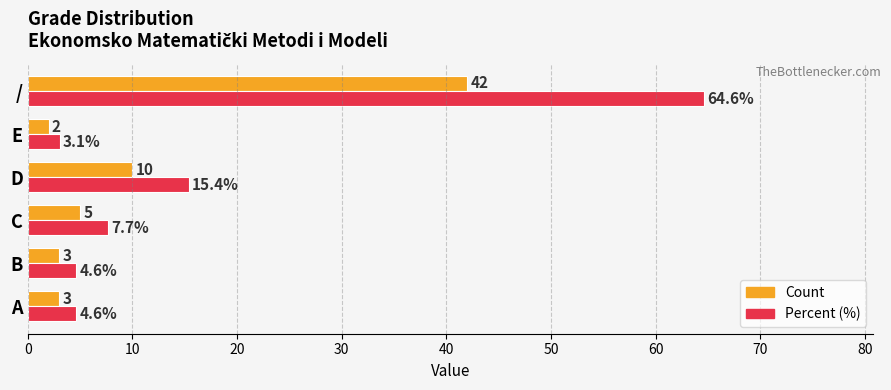

What is the difference between the maximum and second lowest values in the Count series?

39.0